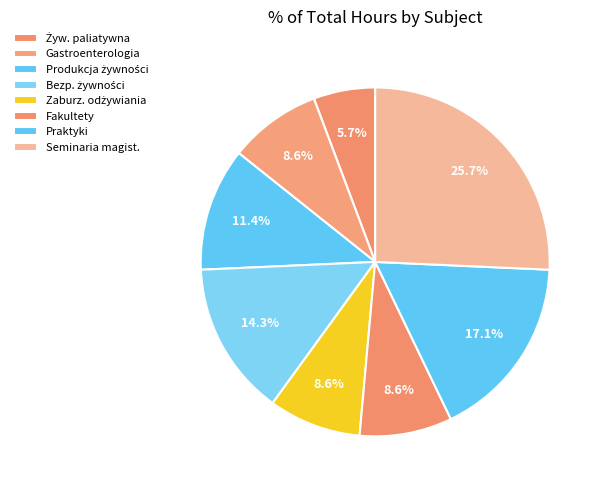

Count the number of slices in the pie.

8